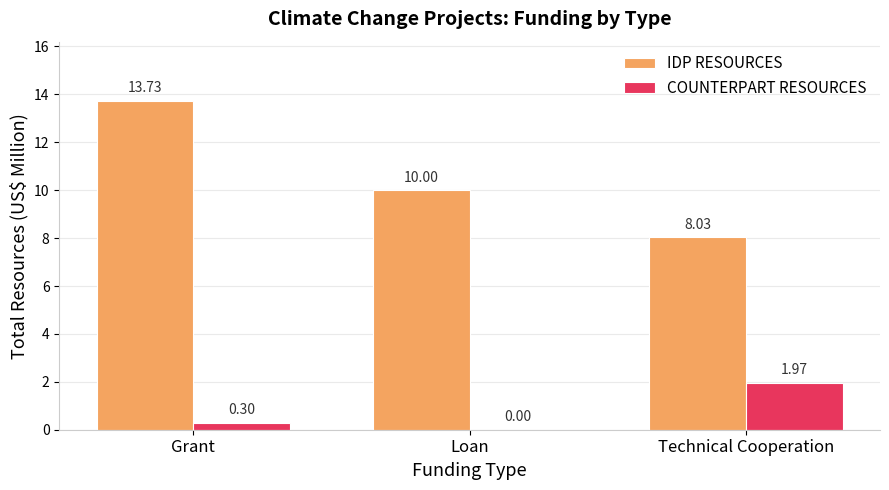

What is the sum of the COUNTERPART RESOURCES values at Grant and Loan?

0.3